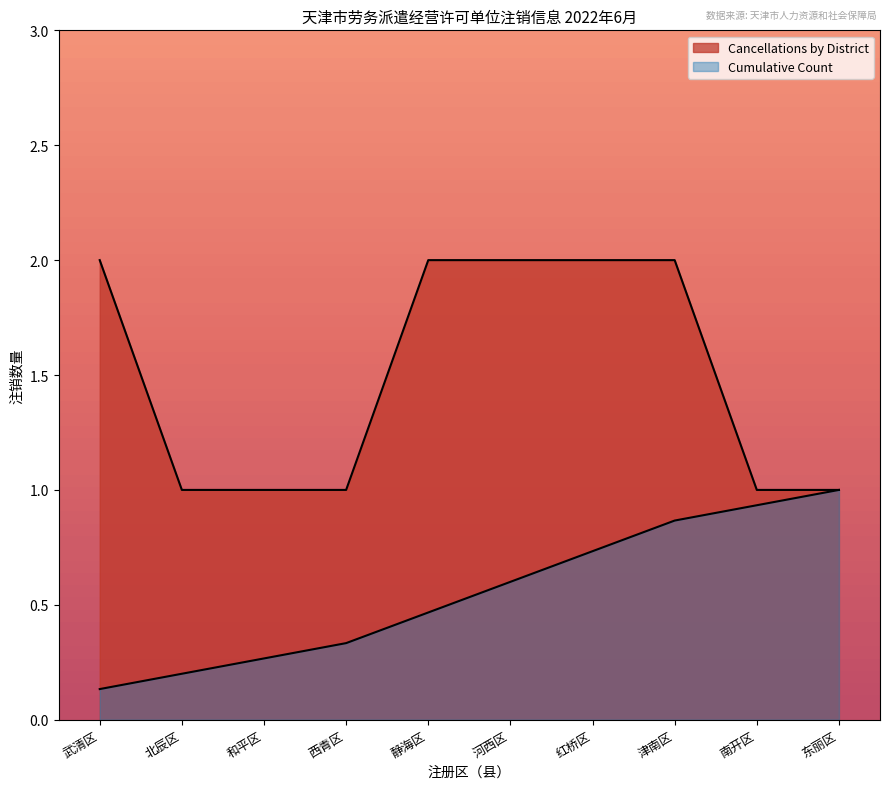

How many lines are shown in the chart?

2